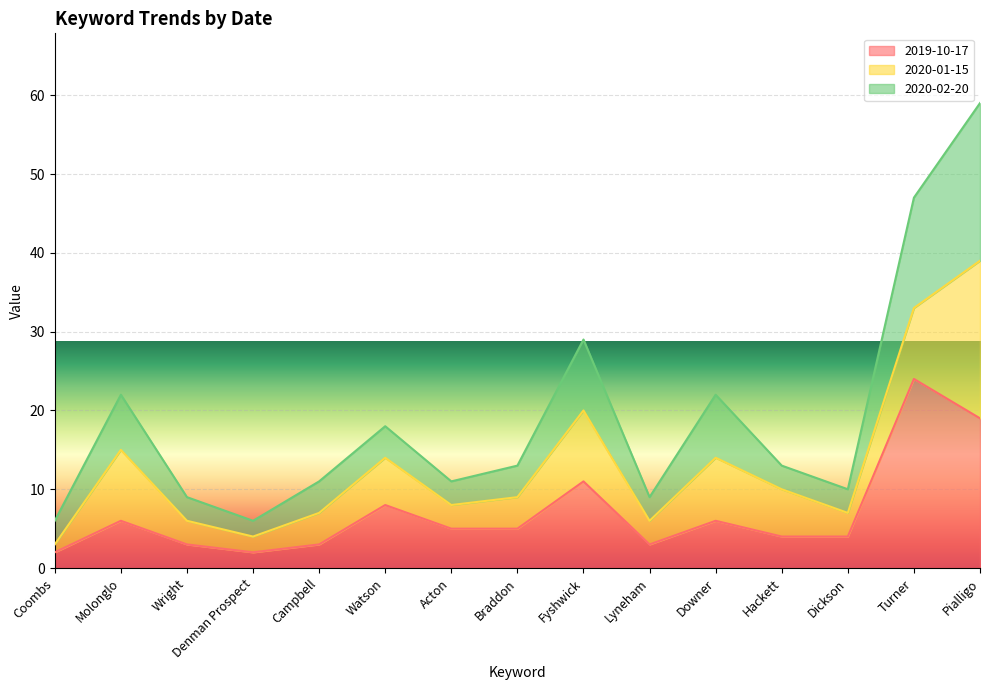

How many lines are shown in the chart?

3